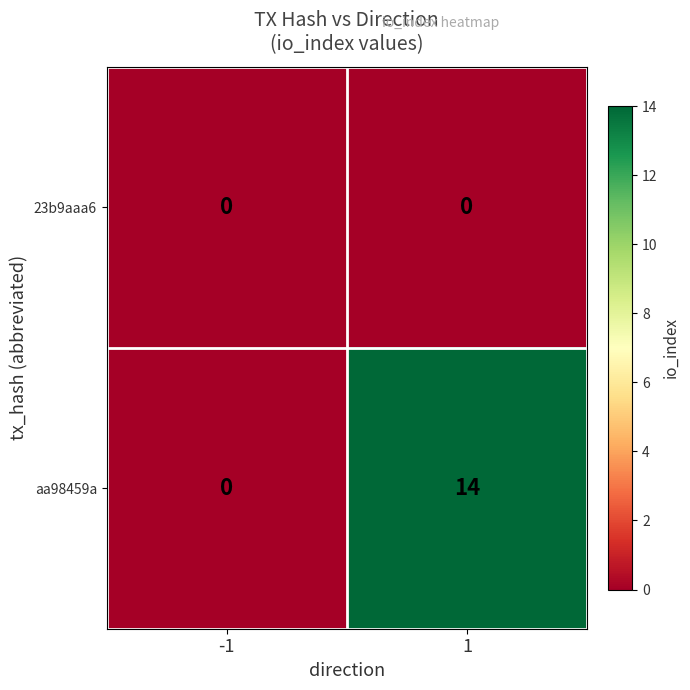

Reading right to left, extract all data points from this chart.

23b9aaa6: 0	0
aa98459a: 14	0